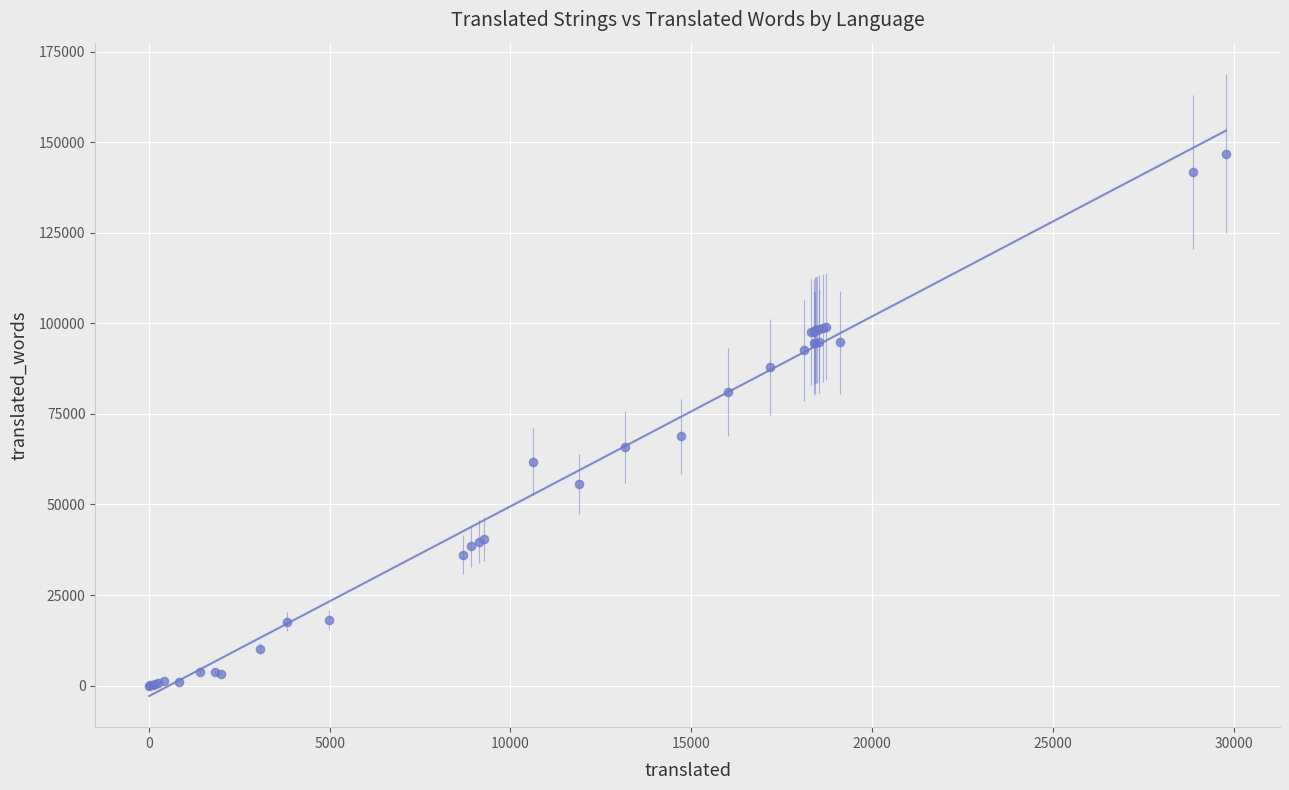

What Y value in the scatter plot is closest to 73432?

68870